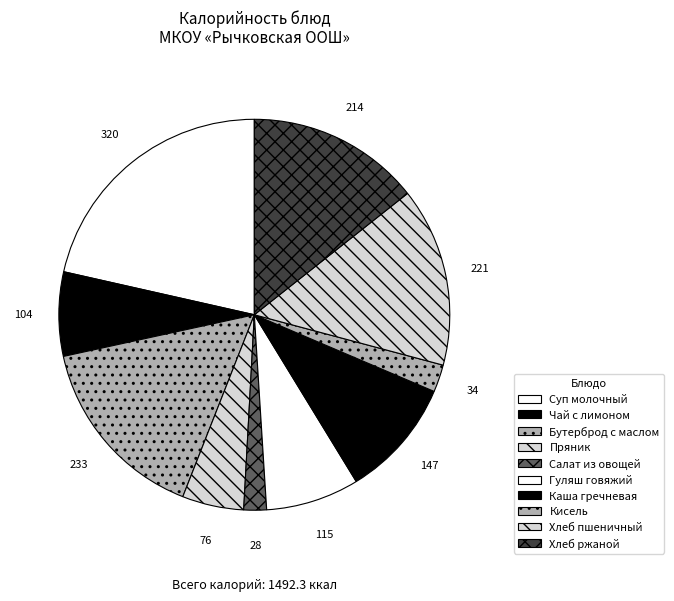

Count the number of slices in the pie.

10